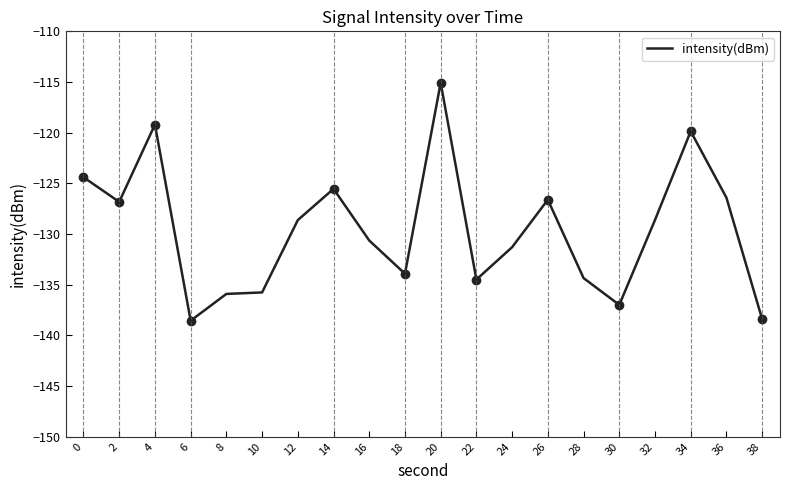

What is the change in value from 6 to 36?

+12.1